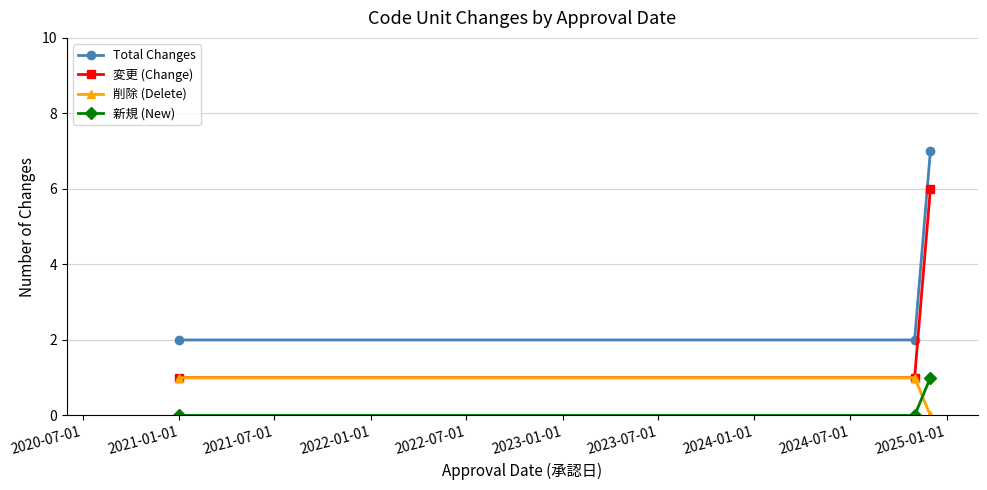

What are all the series names shown in the legend?

Total Changes, 変更 (Change), 削除 (Delete), 新規 (New)